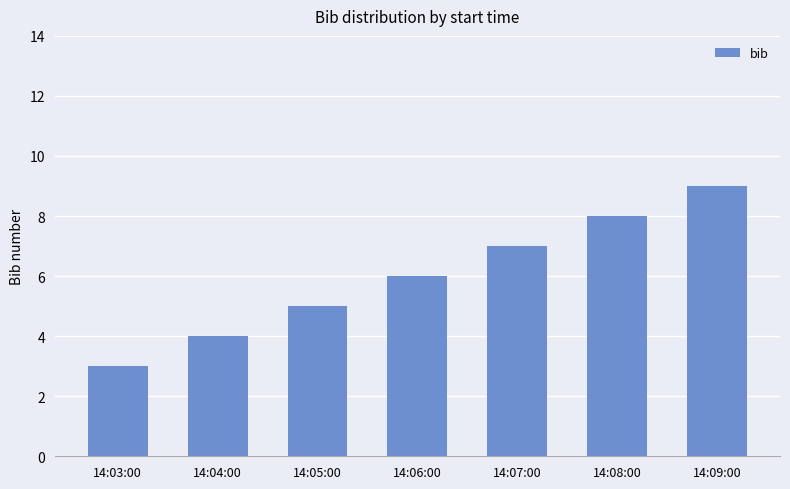

What is the difference between the second highest and minimum values?

5